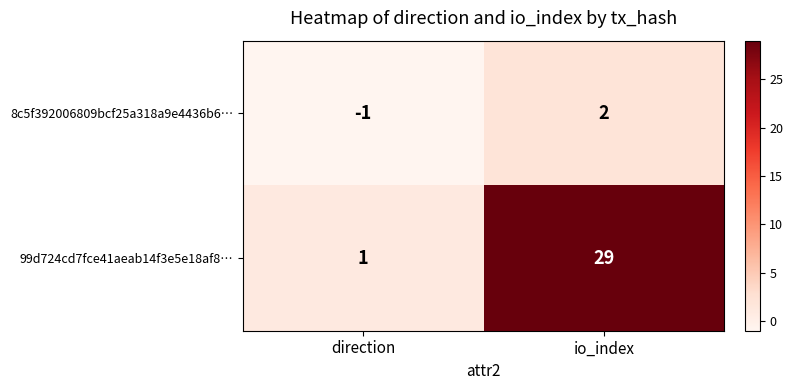

Where is 8c5f392006809bcf25a318a9e4436b6… nearest to the value 0?

direction